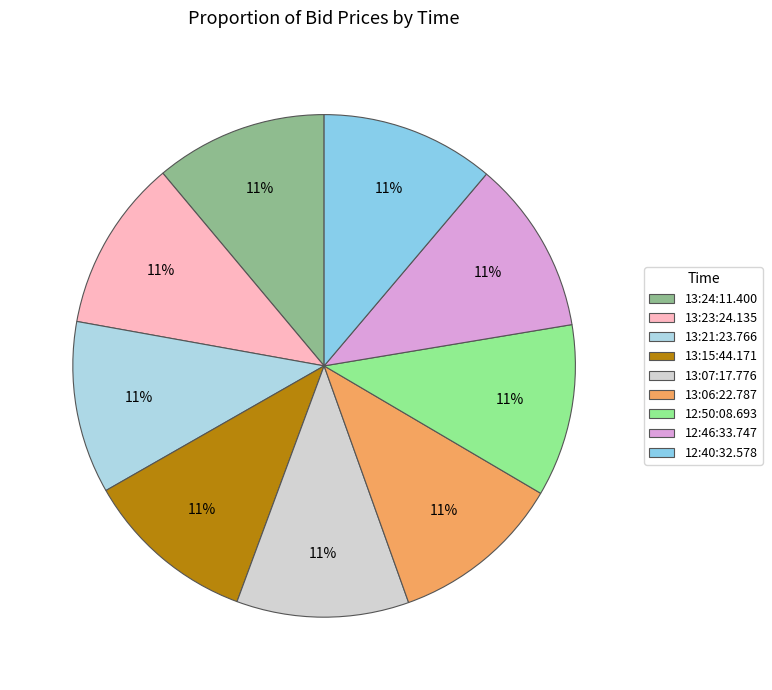

Count the number of slices in the pie.

9